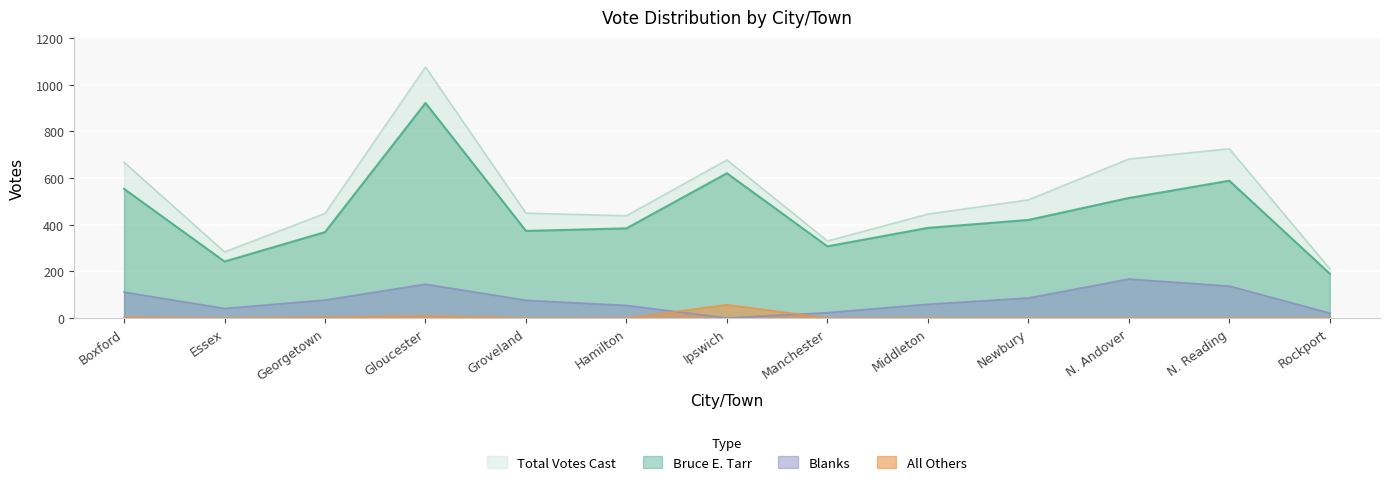

True or false: Bruce E. Tarr has a value of 514 at N. Andover.

True